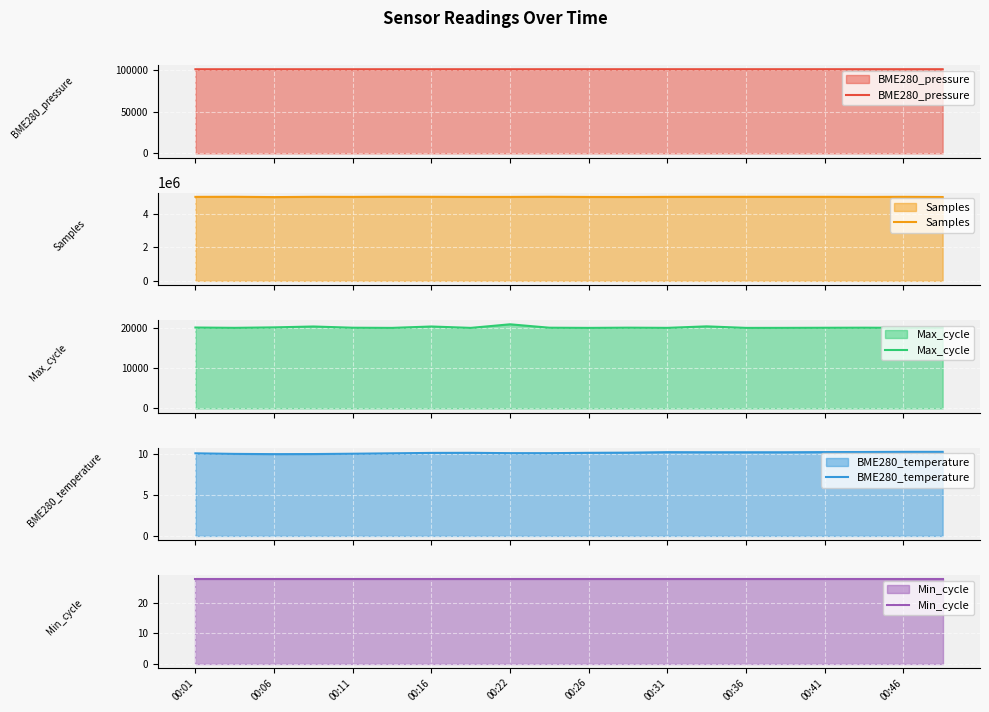

True or false: Min_cycle and Max_cycle cross at least once.

False